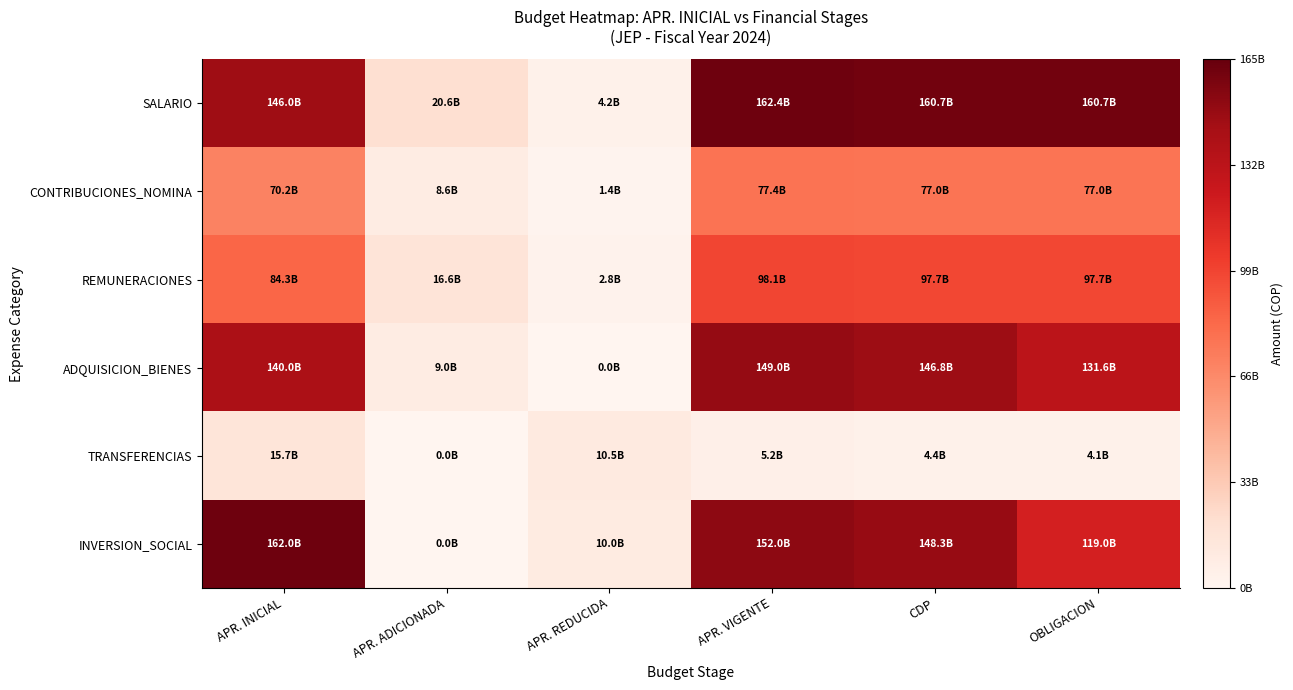

Rank the series by their maximum value, from highest to lowest.

SALARIO, INVERSION_SOCIAL, ADQUISICION_BIENES, REMUNERACIONES, CONTRIBUCIONES_NOMINA, TRANSFERENCIAS